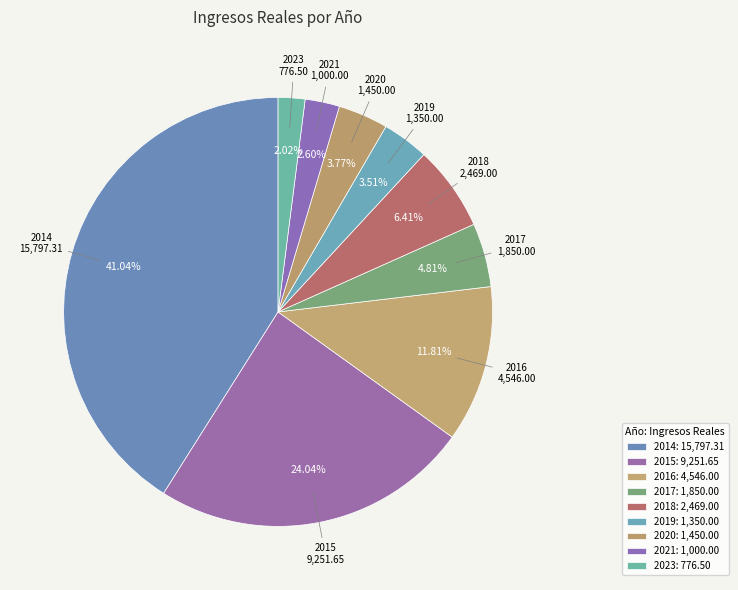

How many segments does this pie chart have?

9